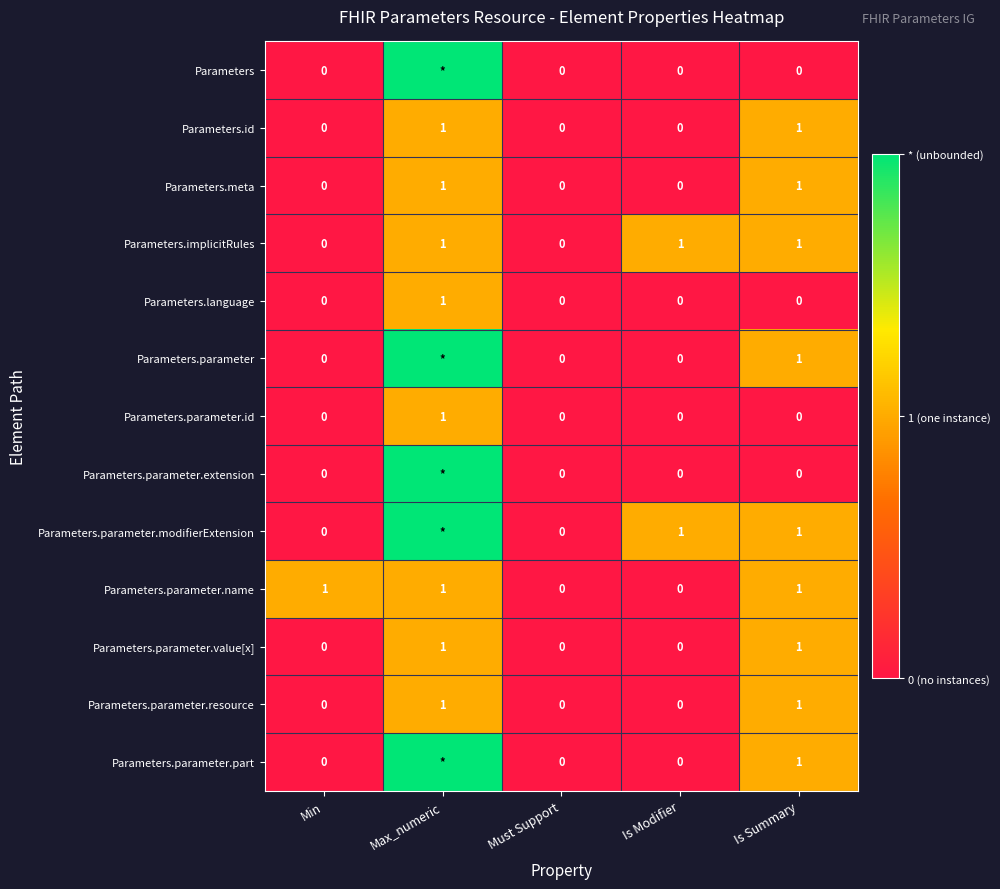

Count the Parameters.parameter.name values in the range 0 to 1.

5